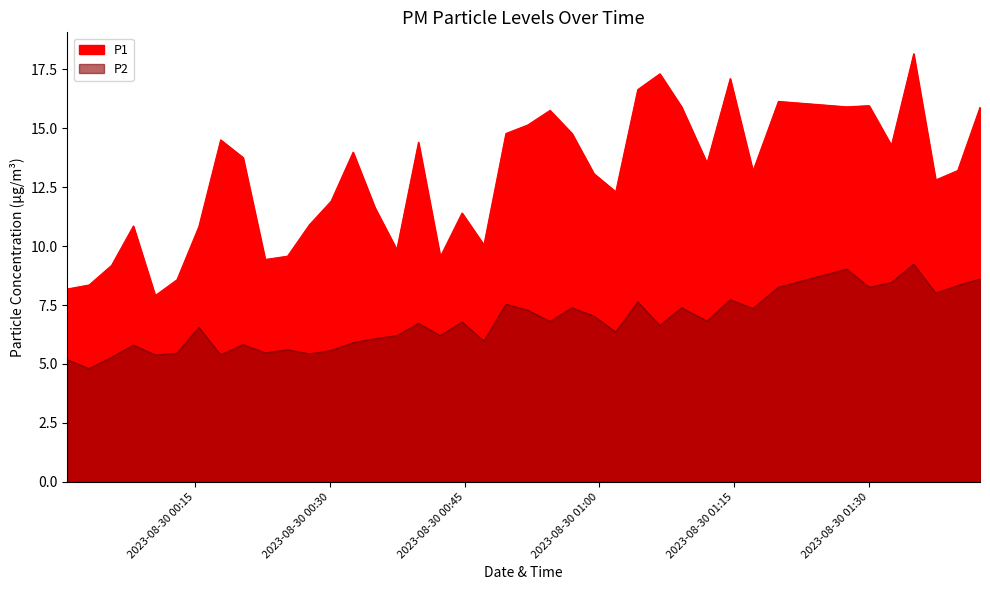

Rank the series by their average value, from highest to lowest.

P1, P2